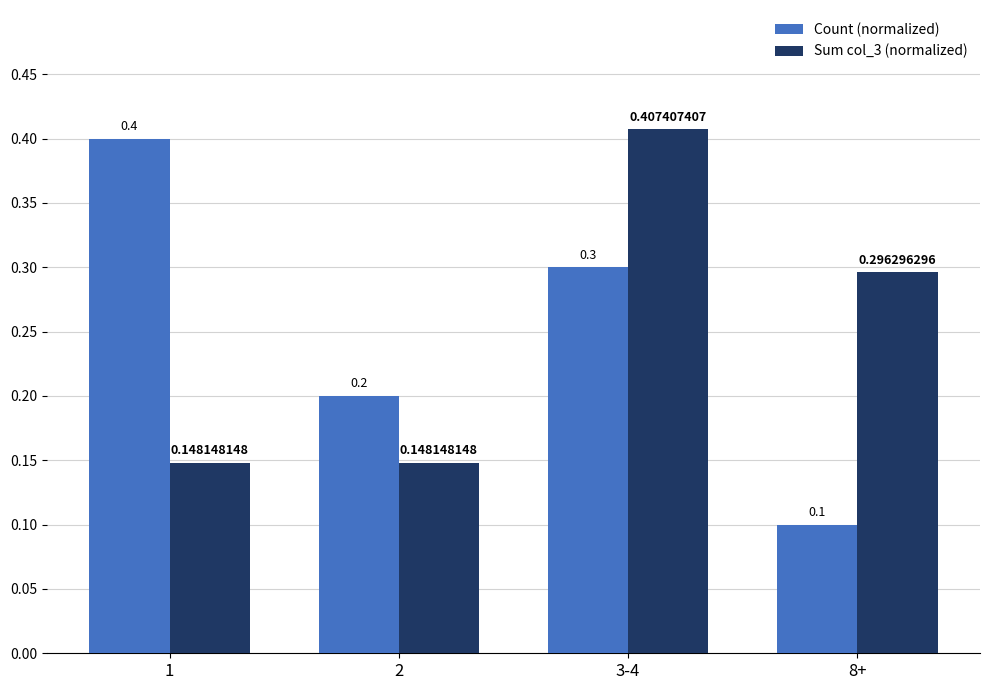

What is the sum of the Count (normalized) values at 1 and 2?

0.6